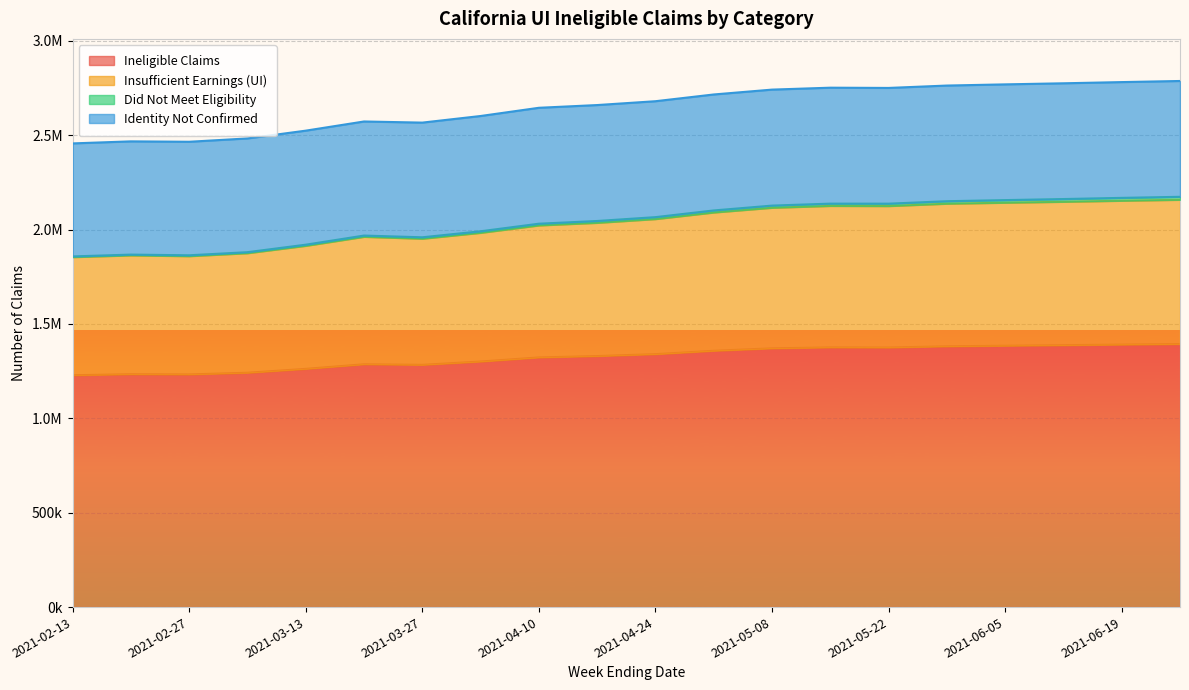

True or false: Insufficient Earnings (UI) has more than 1 points higher than both neighbors.

True